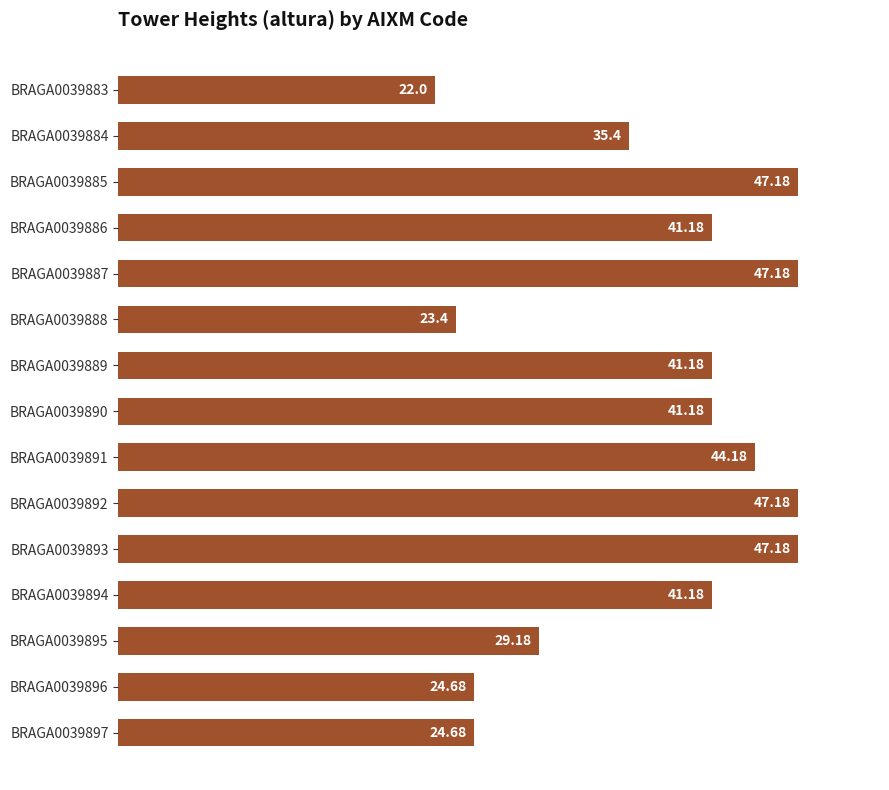

At which label is the value closest to 34?

BRAGA0039884